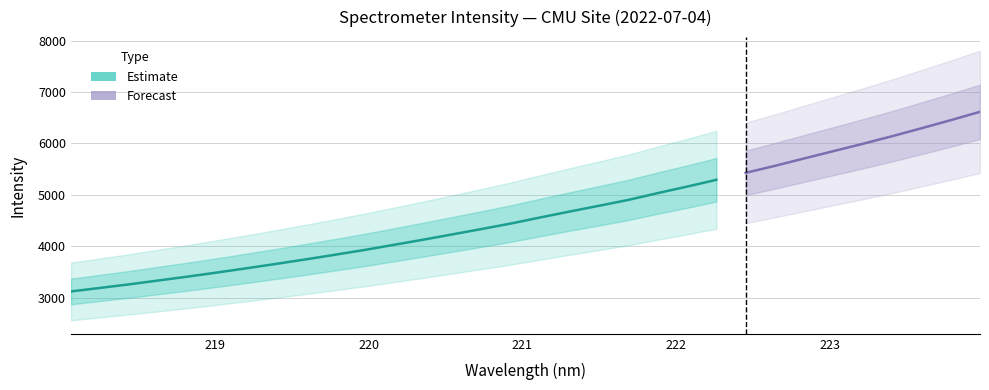

Does the chart have visible grid lines?

Yes